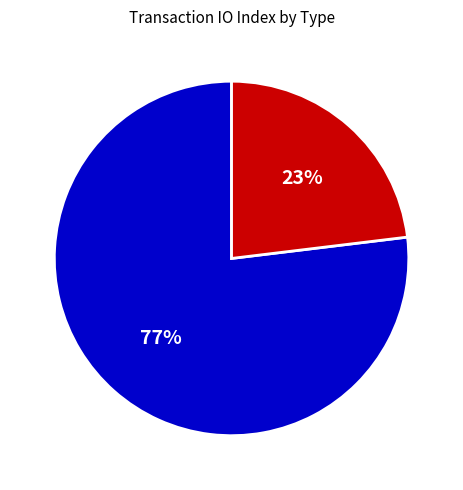

Do Regular and Vote together represent more than half of the pie?

Yes